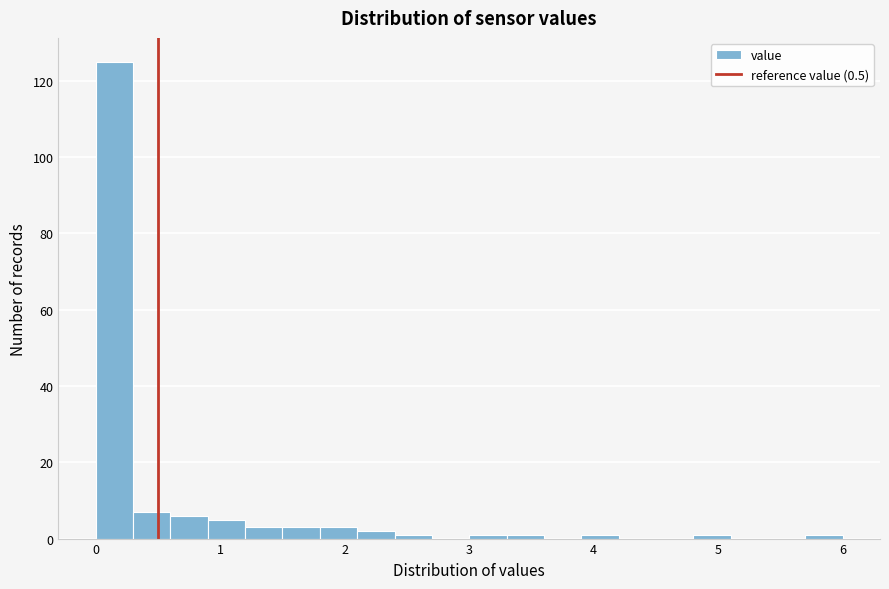

Around what value on the x-axis is the tallest bar? Give the approximate position of its centre, as read against the axis.

0.2